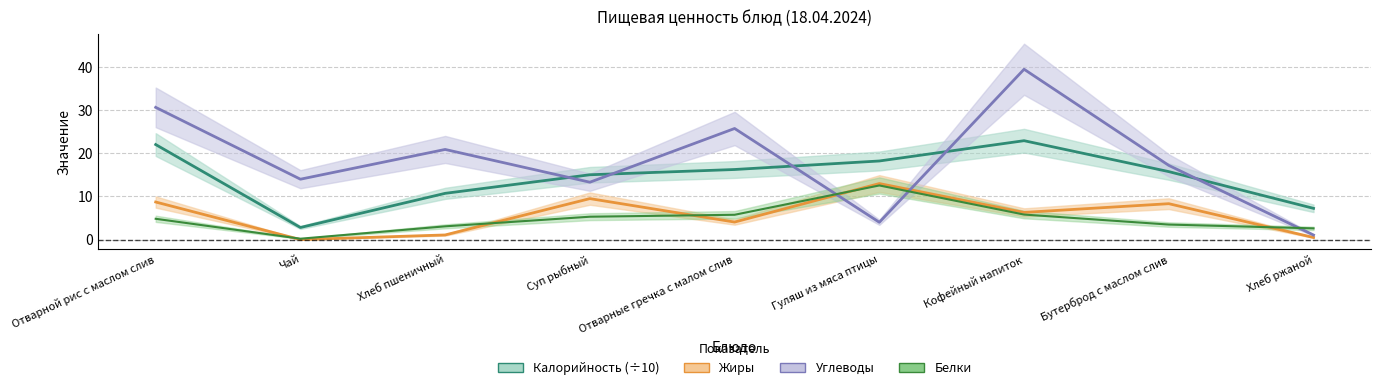

True or false: Углеводы has a value of 25.8 at Отварные гречка с малом слив.

True